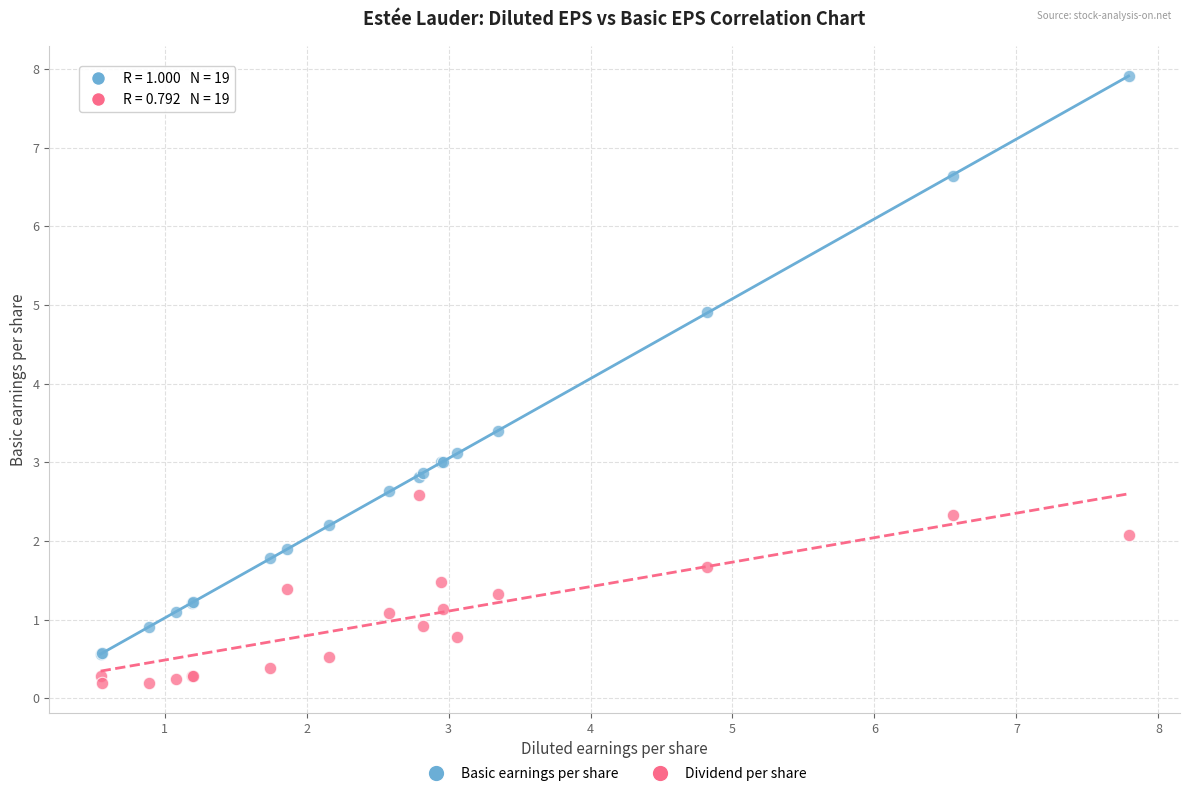

Which series contains the highest Y value?

Basic earnings per share